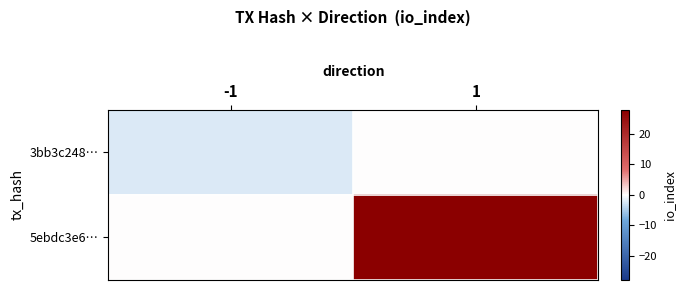

Rank the series by their average value, from highest to lowest.

5ebdc3e6…, 3bb3c248…